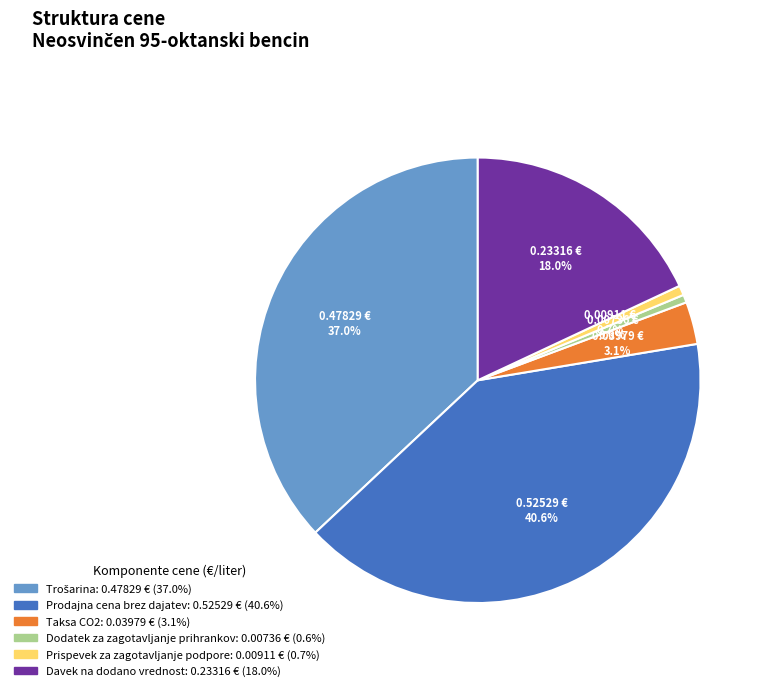

What is the largest slice in the pie chart?

Prodajna cena brez dajatev